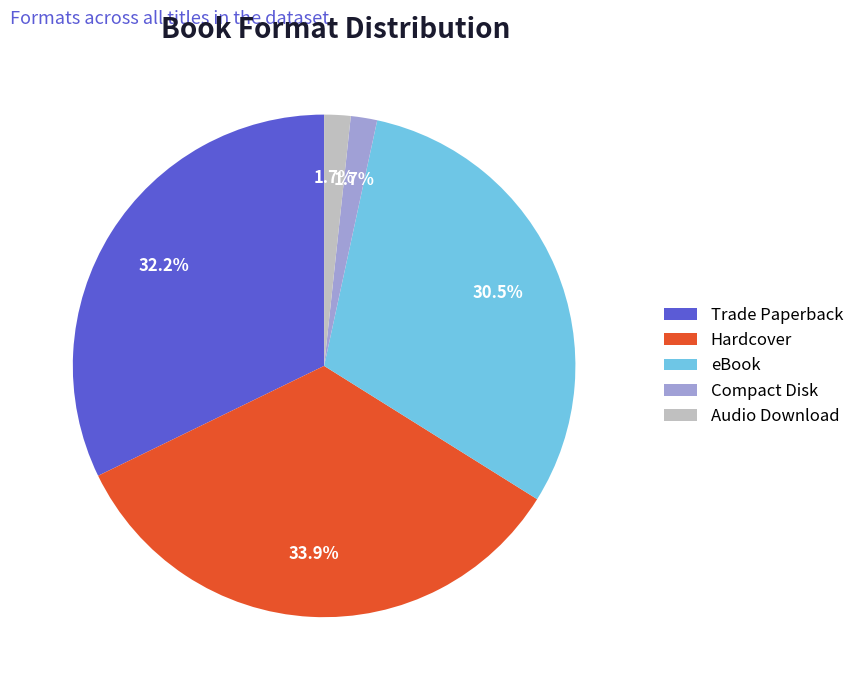

What is the largest slice in the pie chart?

Hardcover